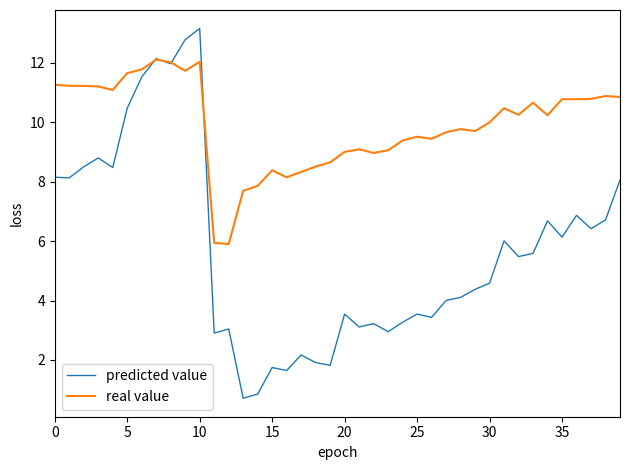

What is the lowest value of the predicted value series?

0.7